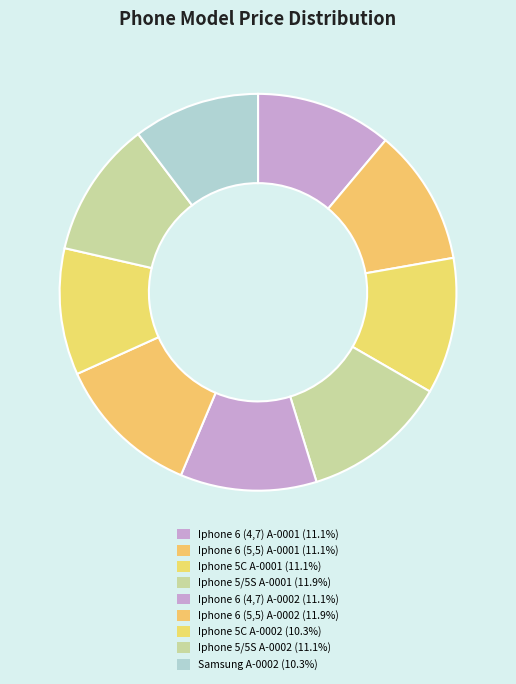

What percentage is the Iphone 5C A-0001 slice, to the nearest percent?

11%